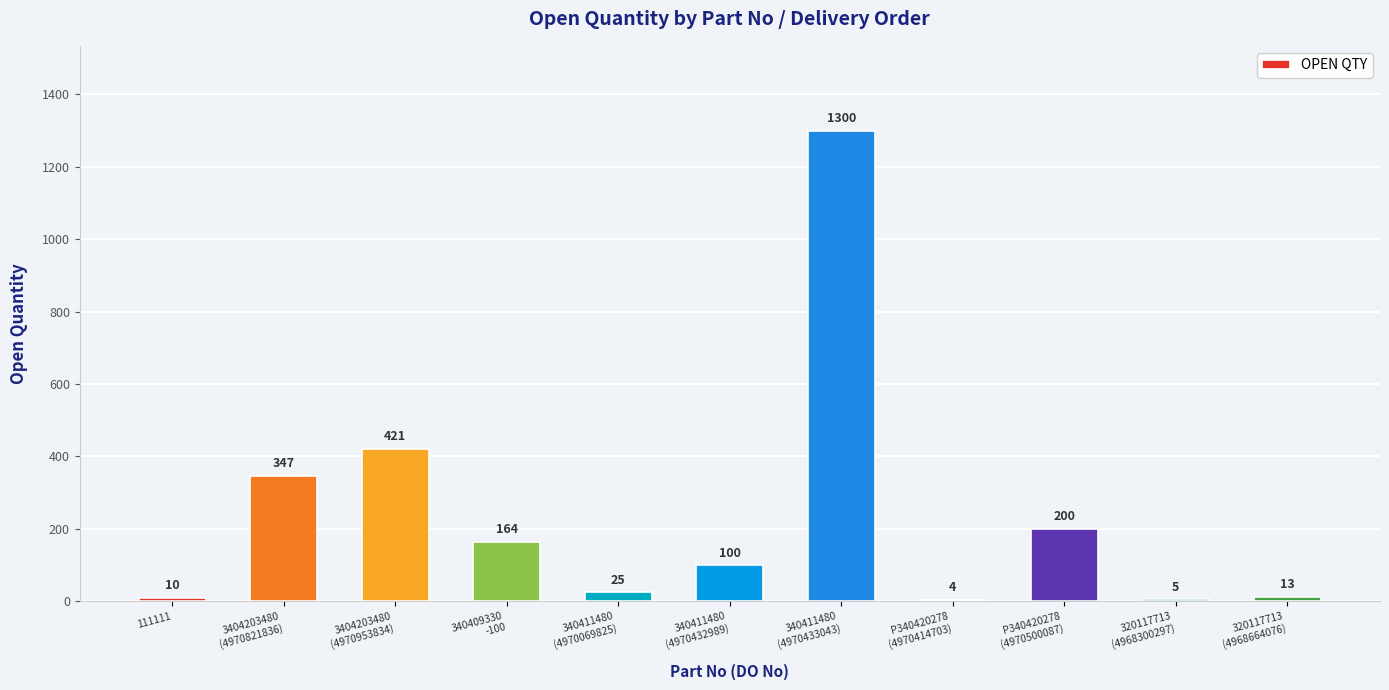

How many distinct data groups are displayed?

1